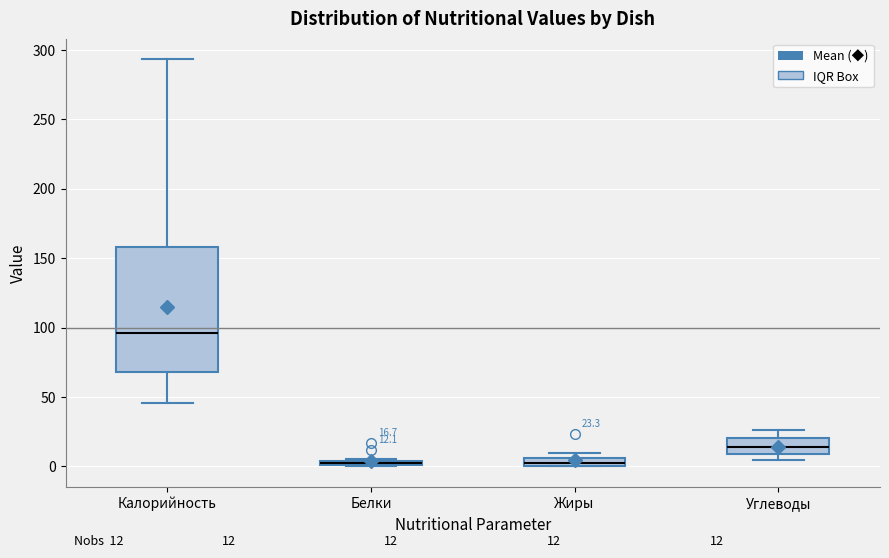

Which box is the tallest, from its lower edge to its upper edge?

Калорийность